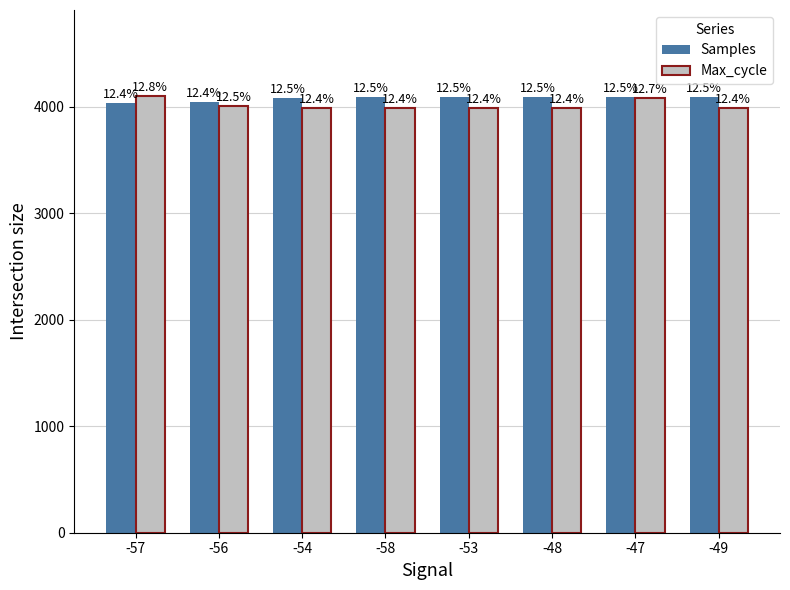

How many groups of bars are there?

8